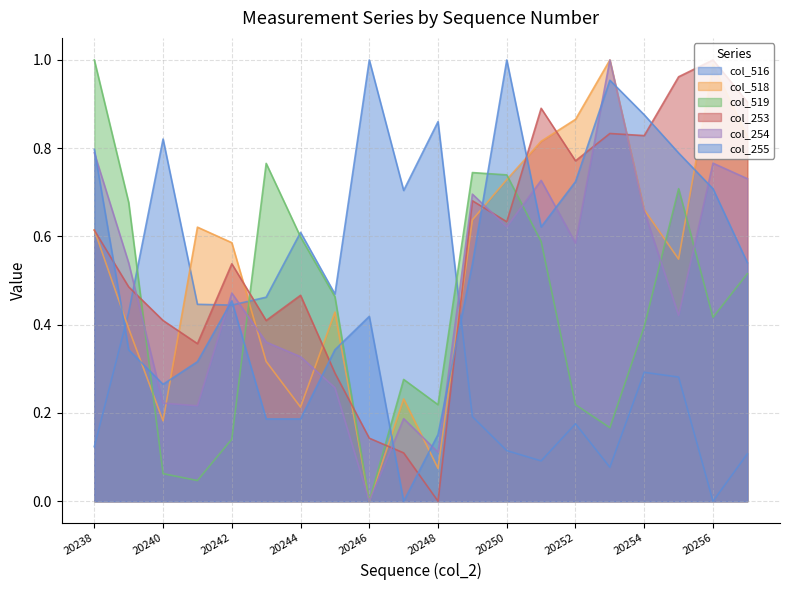

How many positive values does the col_254 series have?

19